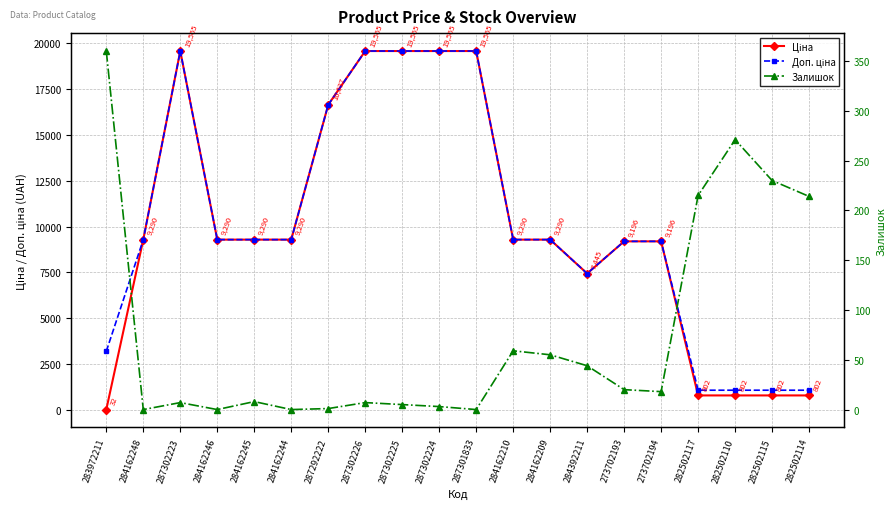

Between 282502115 and 284162246, which is larger?

284162246